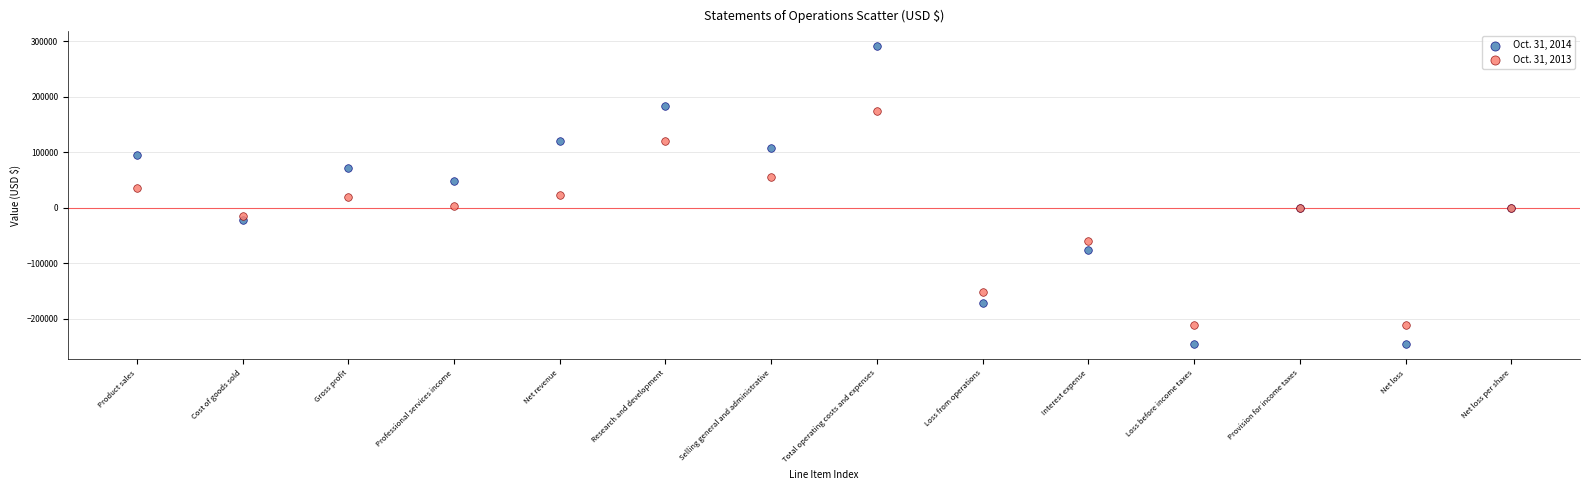

Which series reaches the minimum Y coordinate?

Oct. 31, 2014